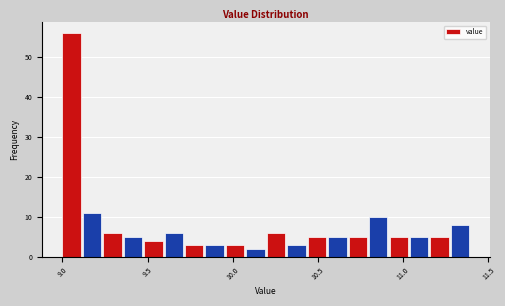

Read against the x-axis, roughly where is the centre of the tallest bar?

9.05